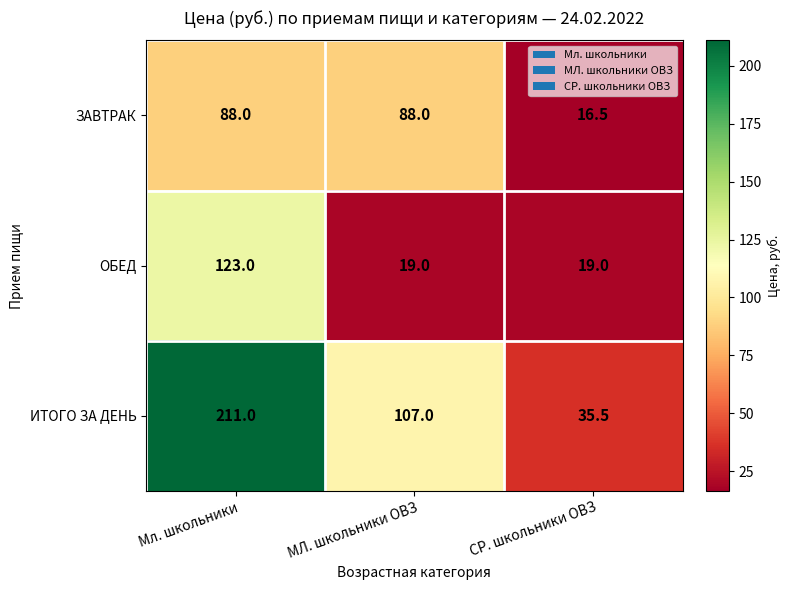

At which category is the sum across all series the highest?

Мл. школьники